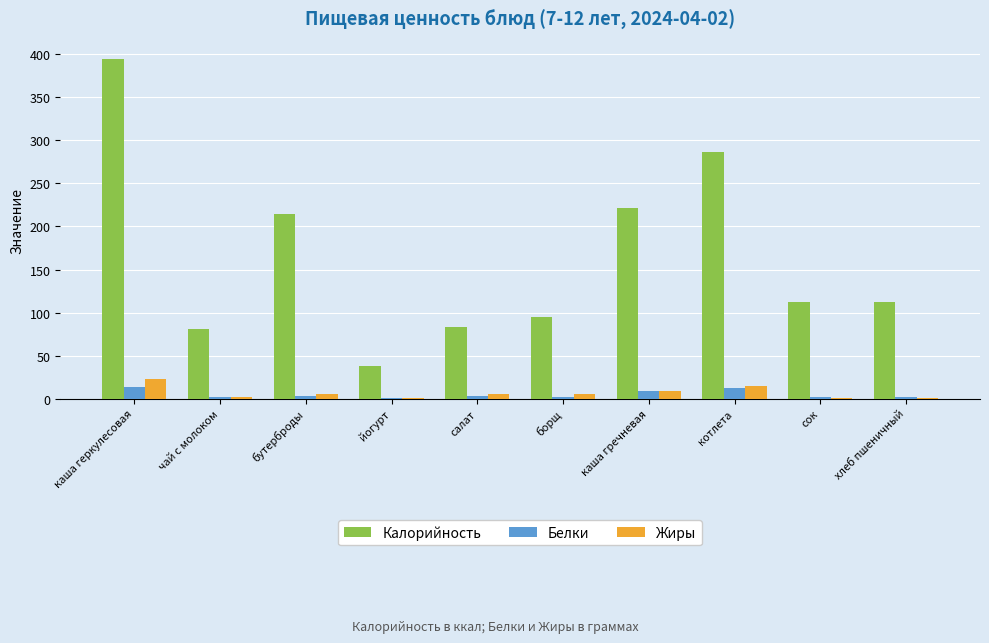

What is the total value across all series at борщ?

101.8